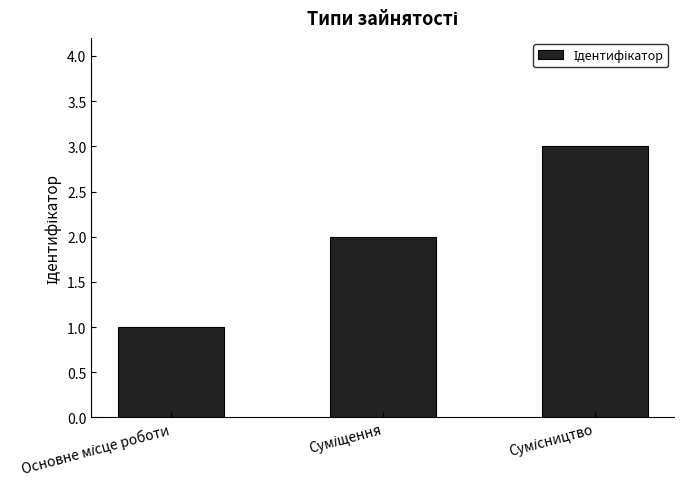

What is the maximum value shown in the chart?

3